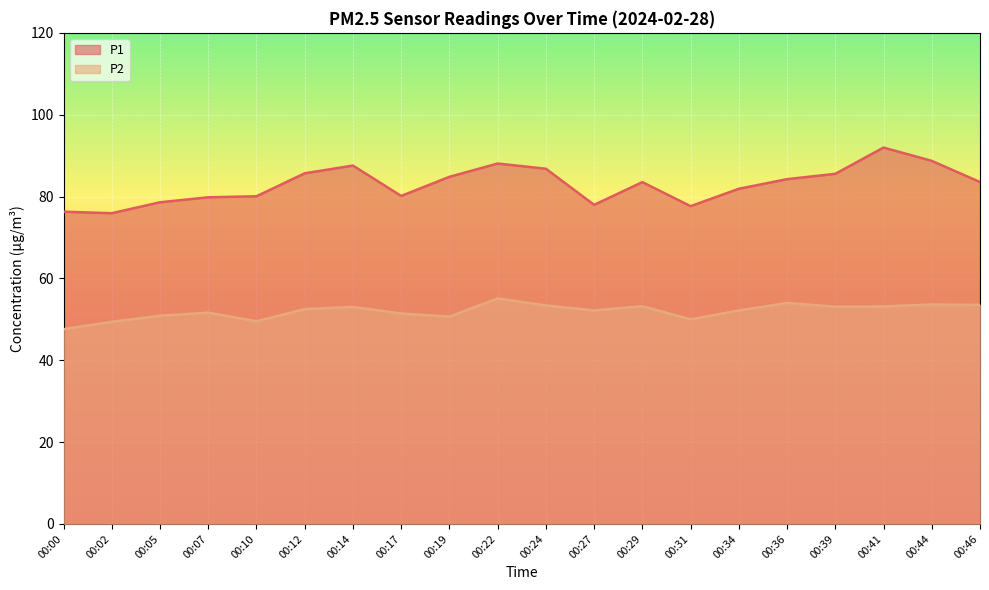

What is the total value across all series at 00:19?

135.5